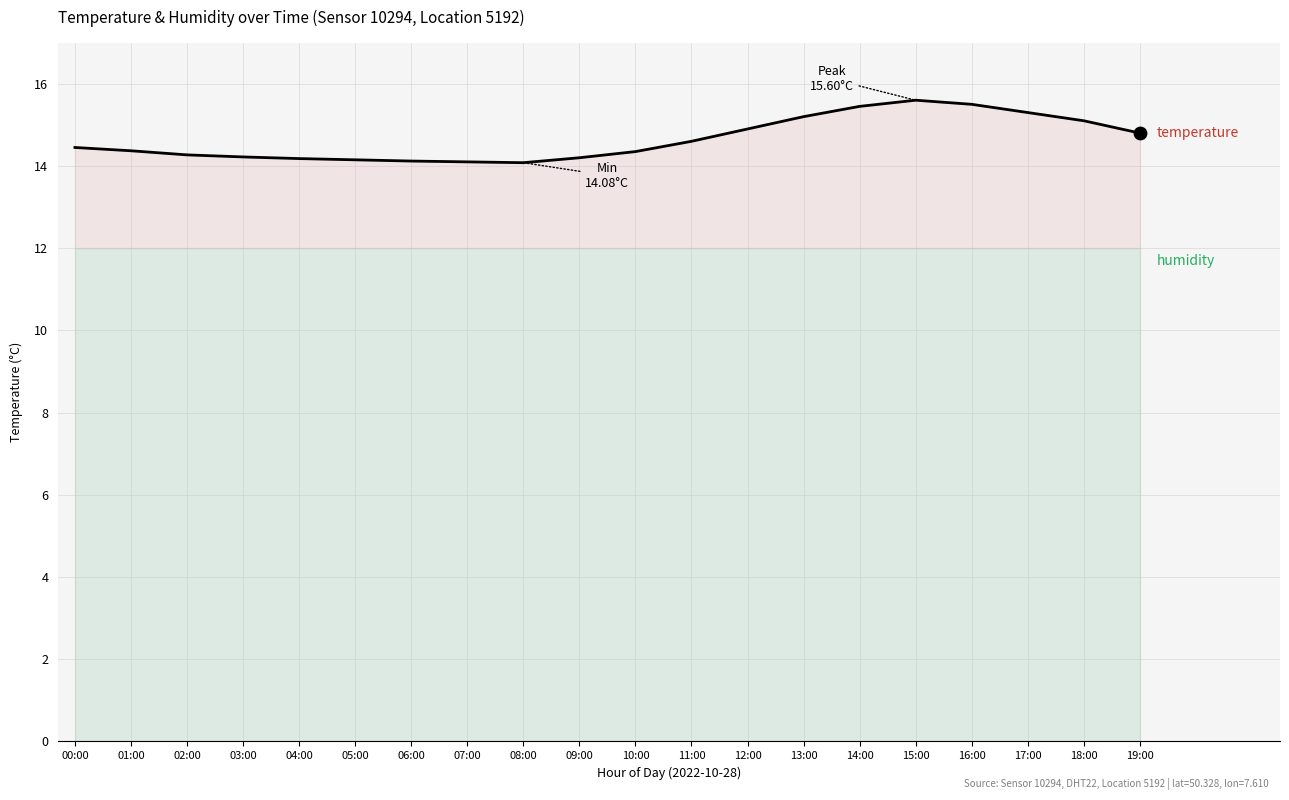

Approximately how many times larger is the value at 13:00 compared to 11:00?

1.0